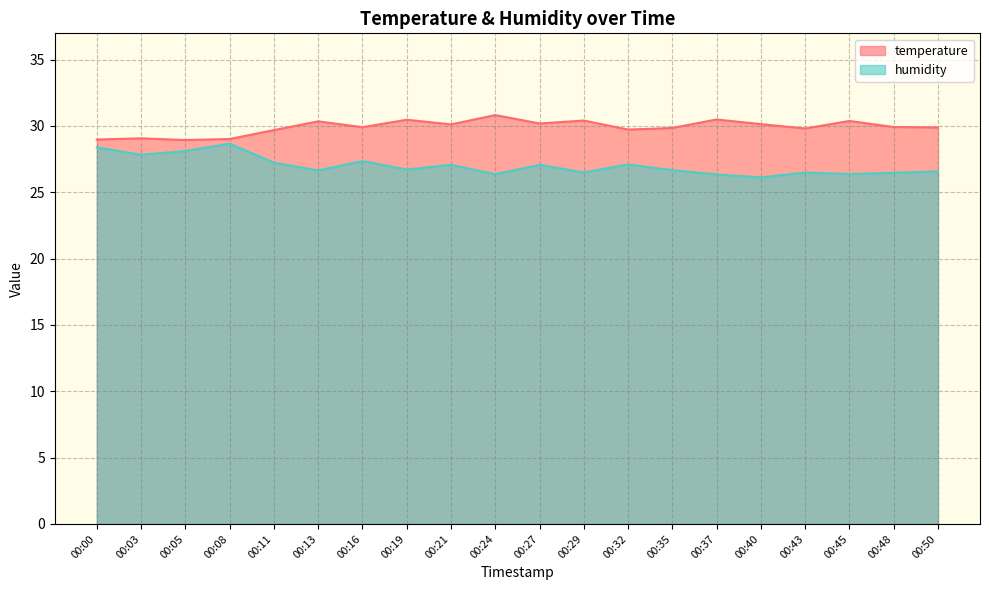

Which series has the largest total across all categories?

temperature